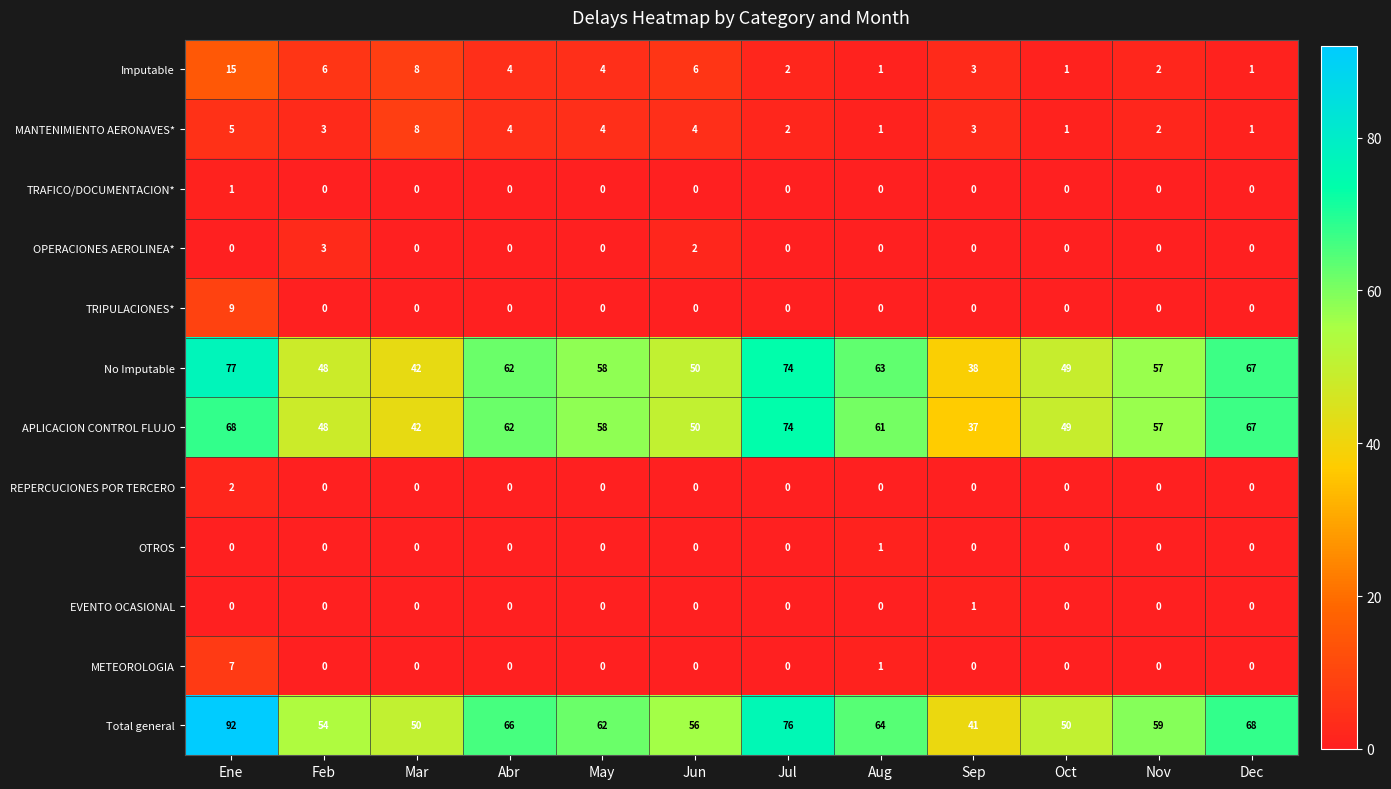

What is the difference between the maximum and minimum values in the No Imputable series?

39